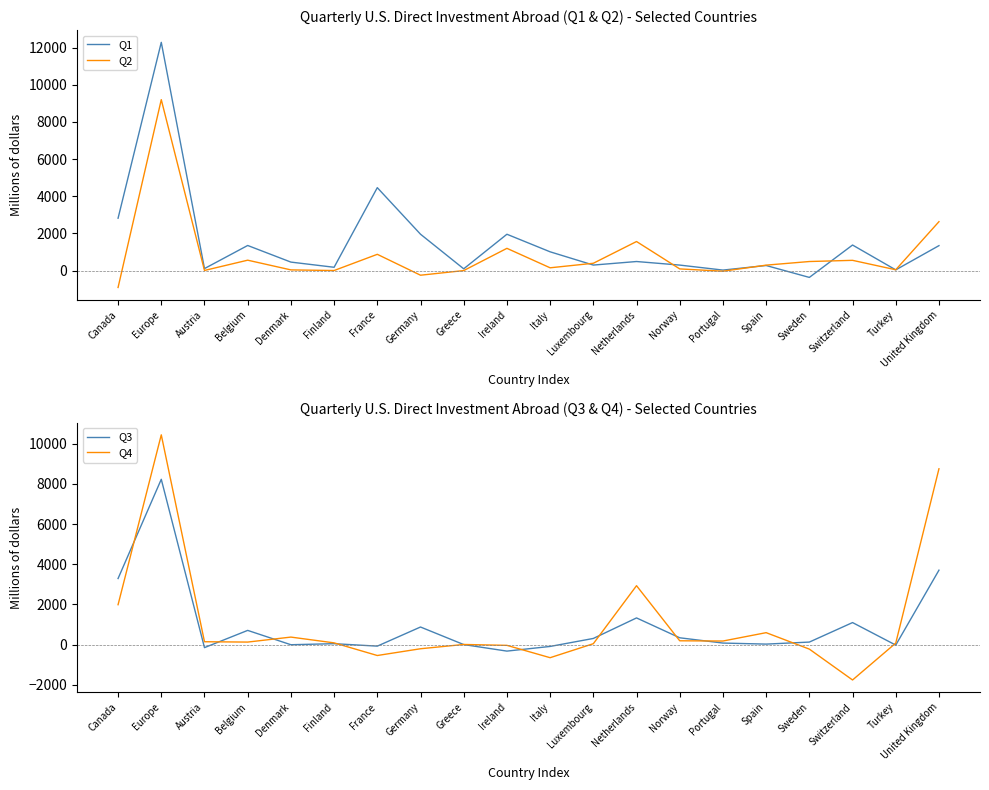

The value of Q2 at Sweden is 208. True or false?

False